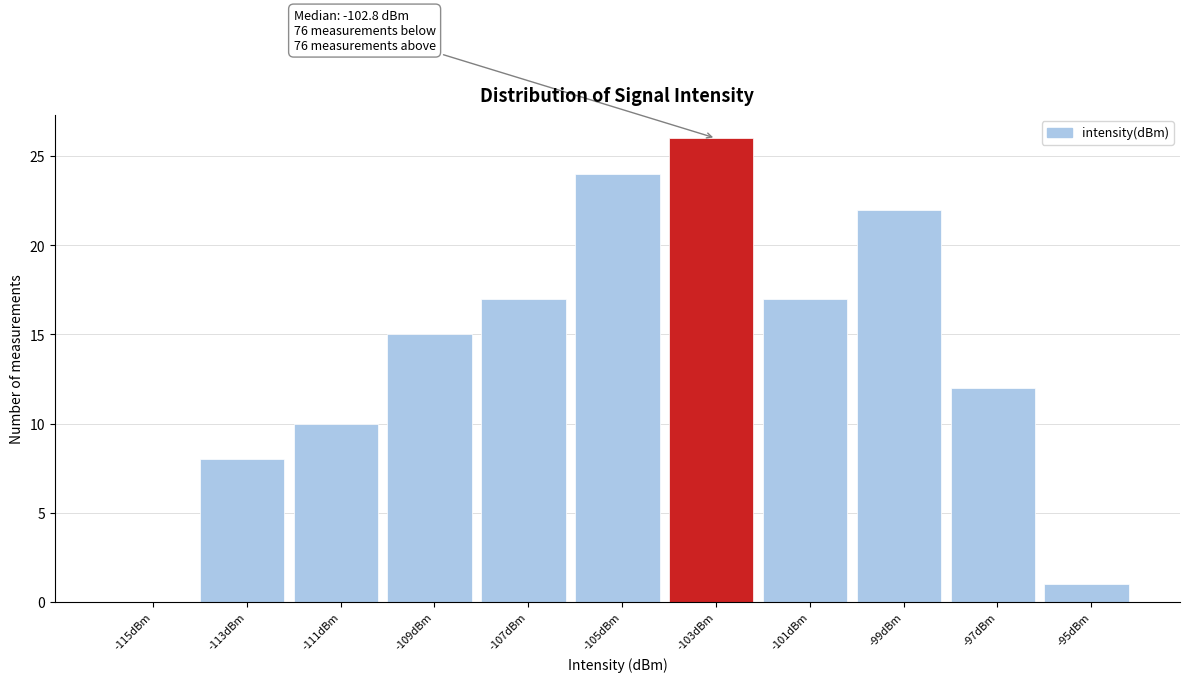

Reading right to left, transcribe all the data shown in this chart.

-95dBm=1	-97dBm=12	-99dBm=22	-101dBm=17	-103dBm=26	-105dBm=24	-107dBm=17	-109dBm=15	-111dBm=10	-113dBm=8	-115dBm=0